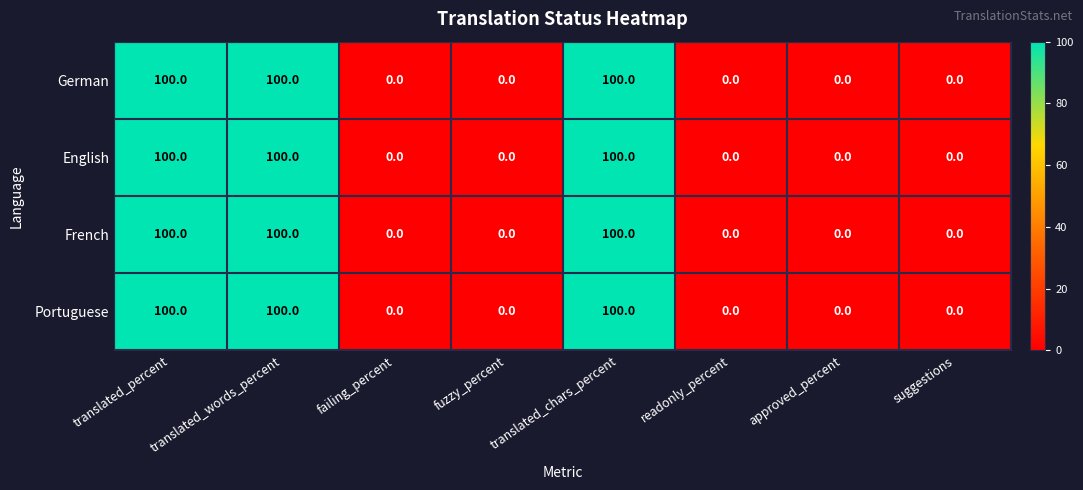

Count the German values in the range 0 to 100.

8